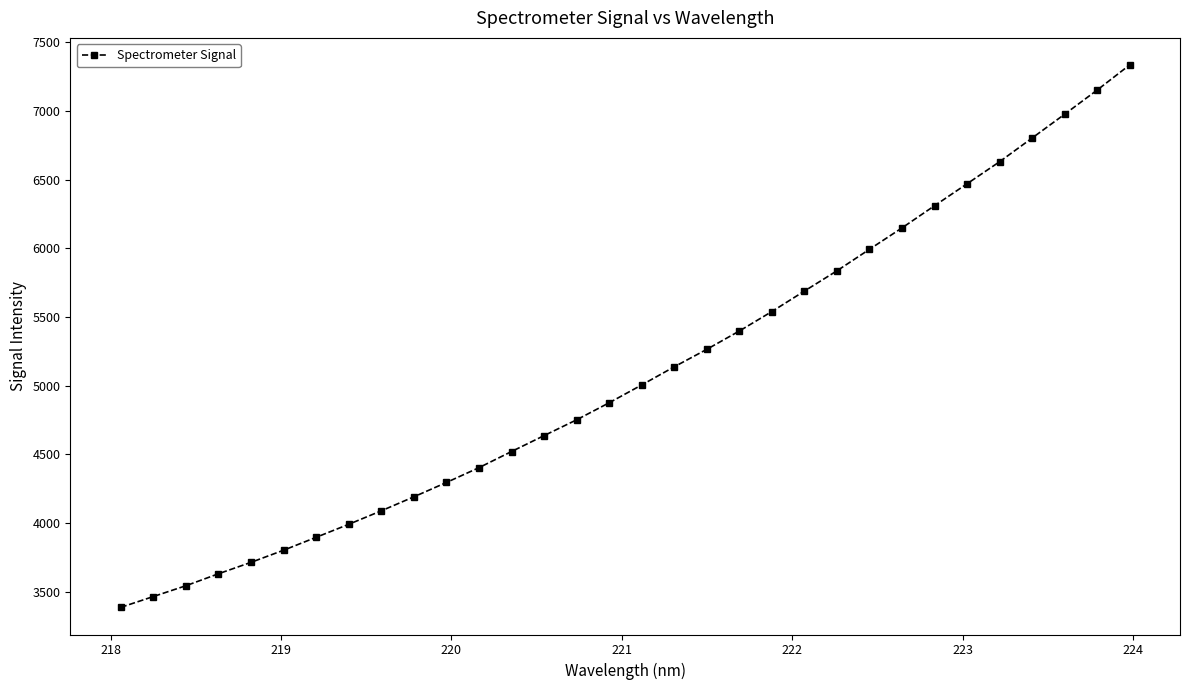

What is the average value?

5089.9